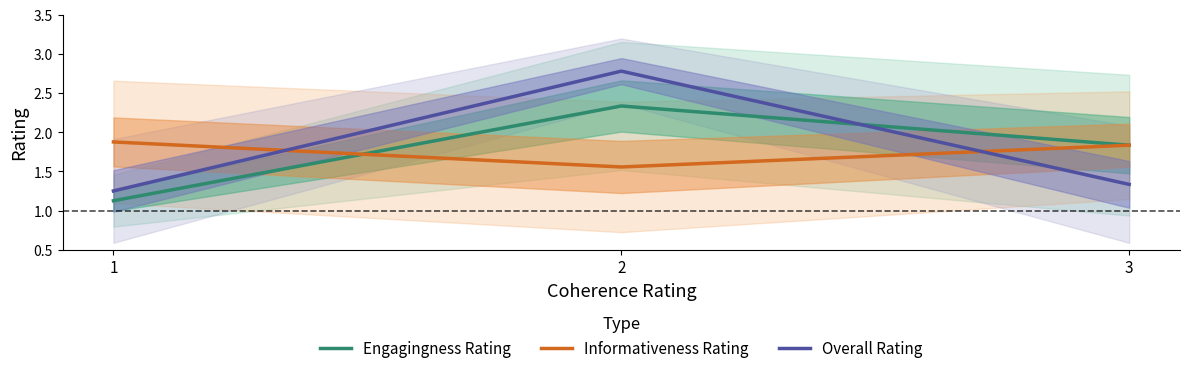

Which category has the lowest value in the Overall Rating series?

1